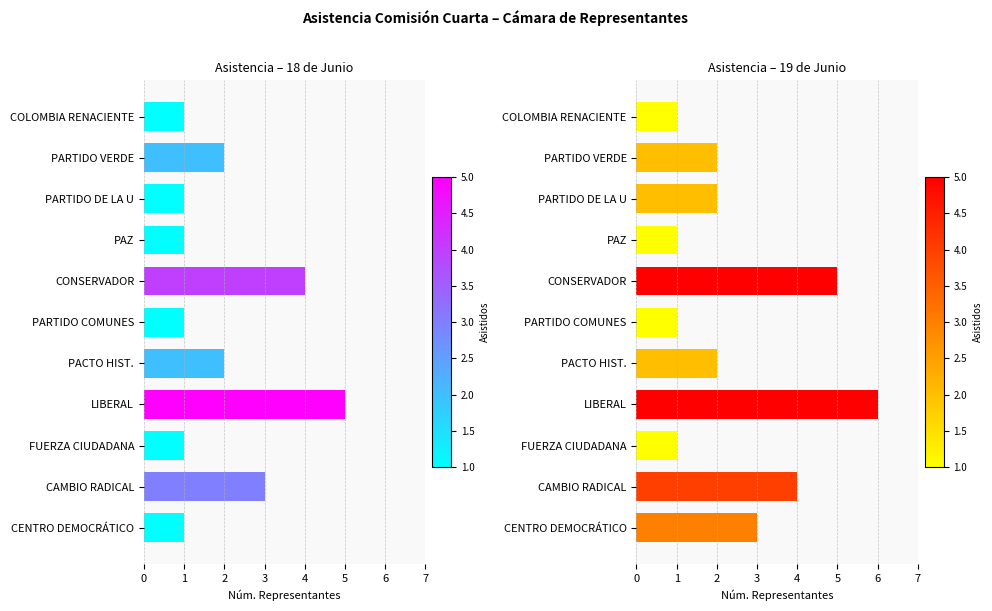

What is the total value across all series at LIBERAL?

11